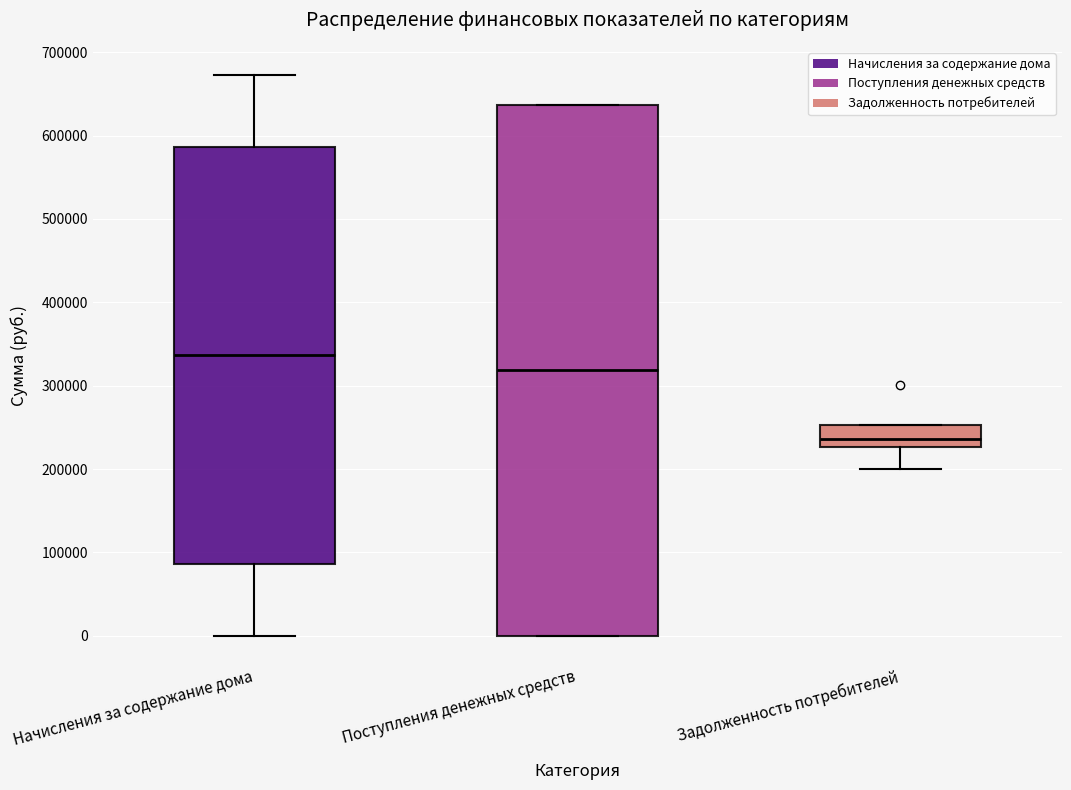

Reading left to right, read every box against the y-axis: the position of its median line, the range the box covers, and the ends of its whiskers. The values are not printed on the chart, so give them approximately, as read against the axis.

Начисления за содержание дома: median 340000, box 90000 to 590000, whiskers 0 to 670000
Поступления денежных средств: median 320000, box 0 to 640000, whiskers 0 to 640000
Задолженность потребителей: median 240000, box 230000 to 250000, whiskers 200000 to 250000